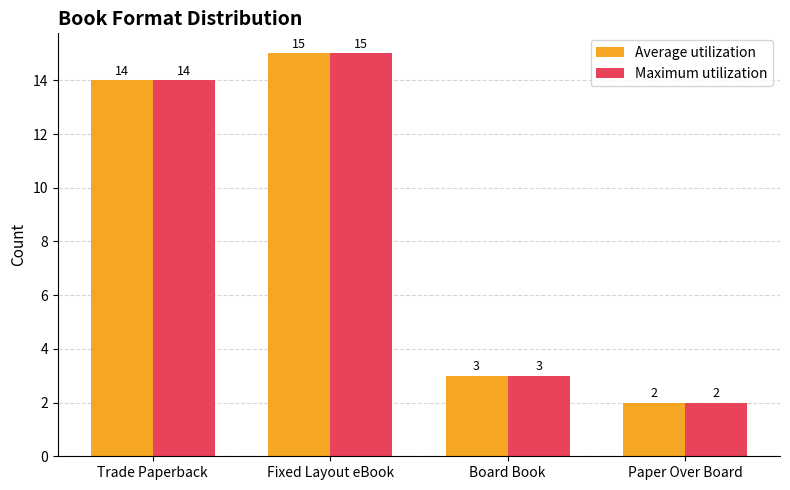

Is it true that Average utilization equals 2 at Paper Over Board?

True